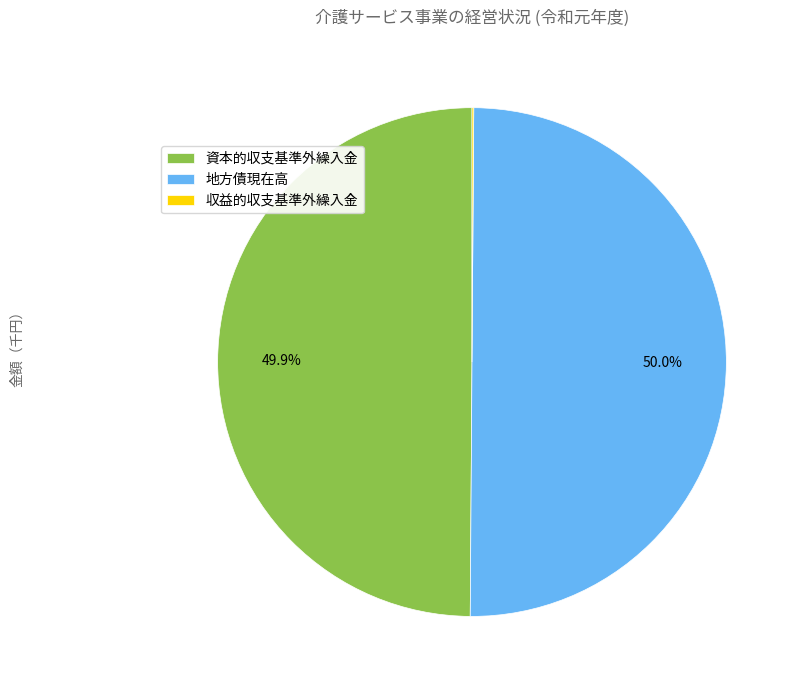

Do 資本的収支基準外繰入金 and 地方債現在高 together represent more than half of the pie?

Yes